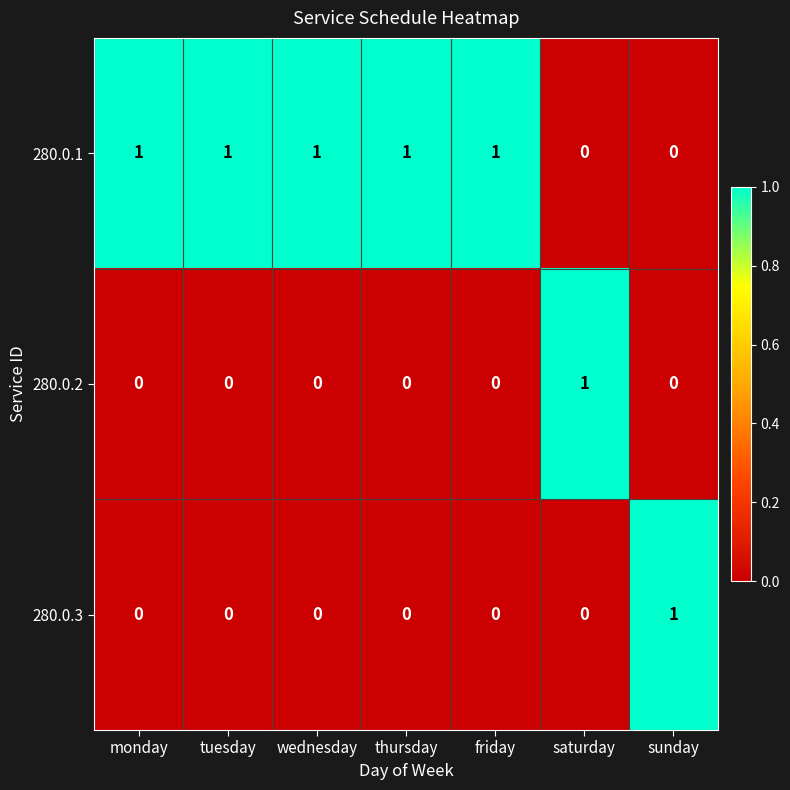

The 280.0.2 series shows 1 at wednesday. True or false?

False